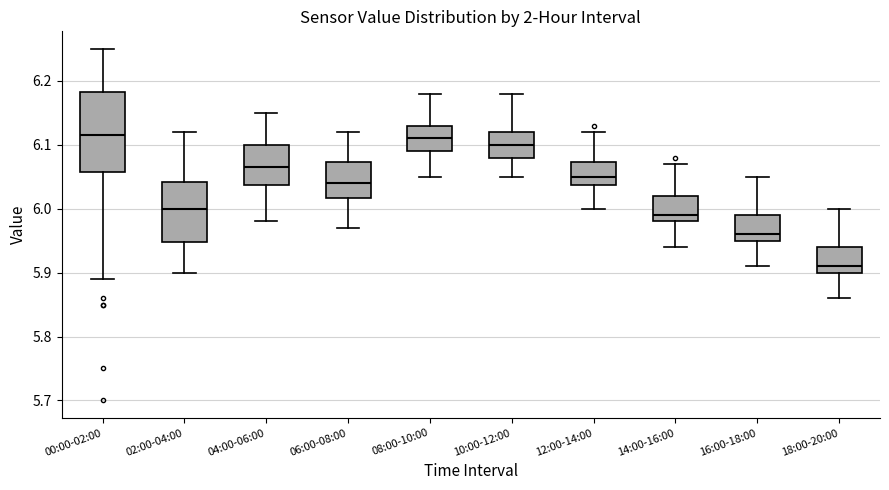

Where does the upper whisker of the box for 18:00-20:00 end on the y-axis? The values are not printed on the chart, so give them approximately, as read against the axis.

6.00